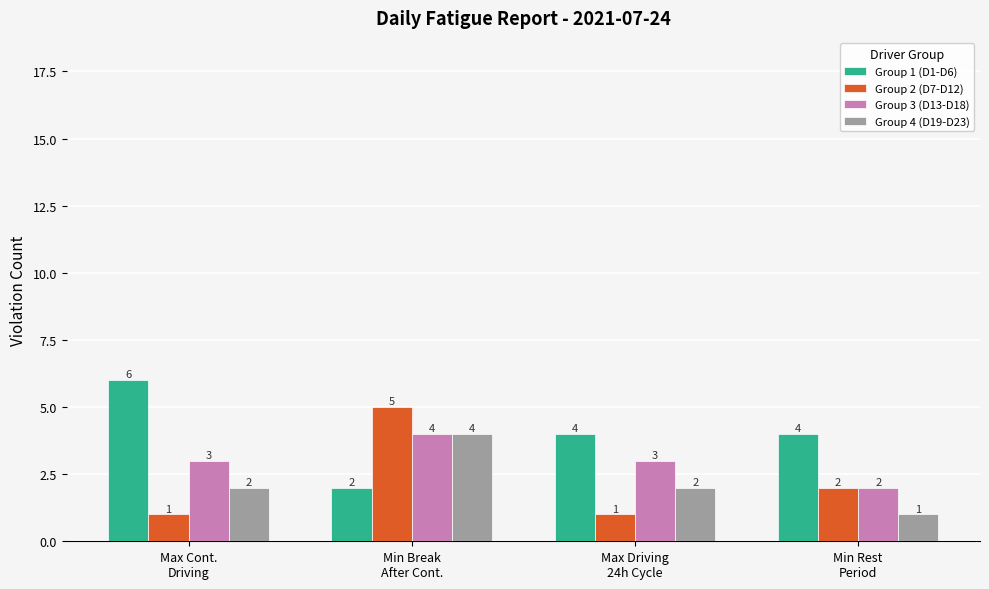

What is the label of the 1st bar from the left?

Max Cont.
Driving